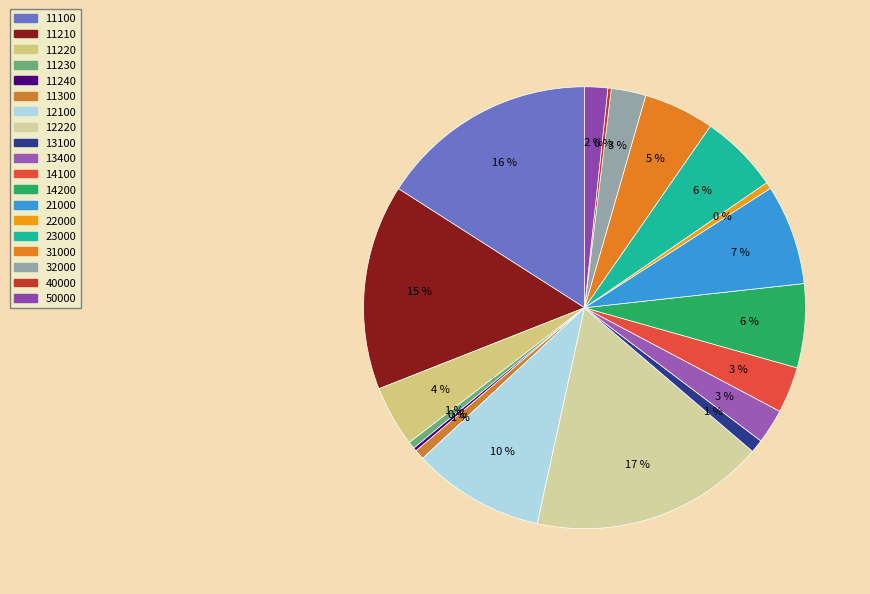

To the nearest percent, what is the combined percentage of 12220 and 32000?

20%